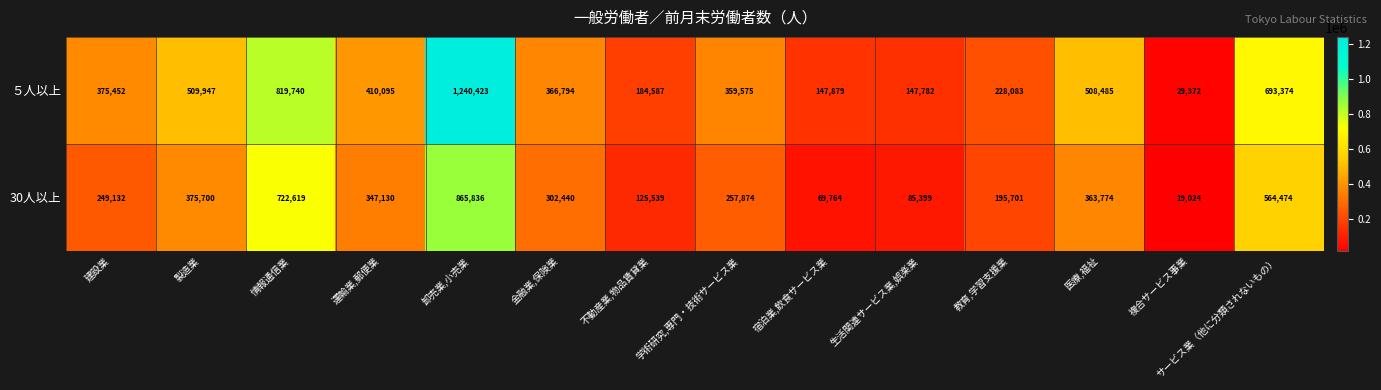

Which label corresponds to the largest value in the chart?

卸売業,小売業